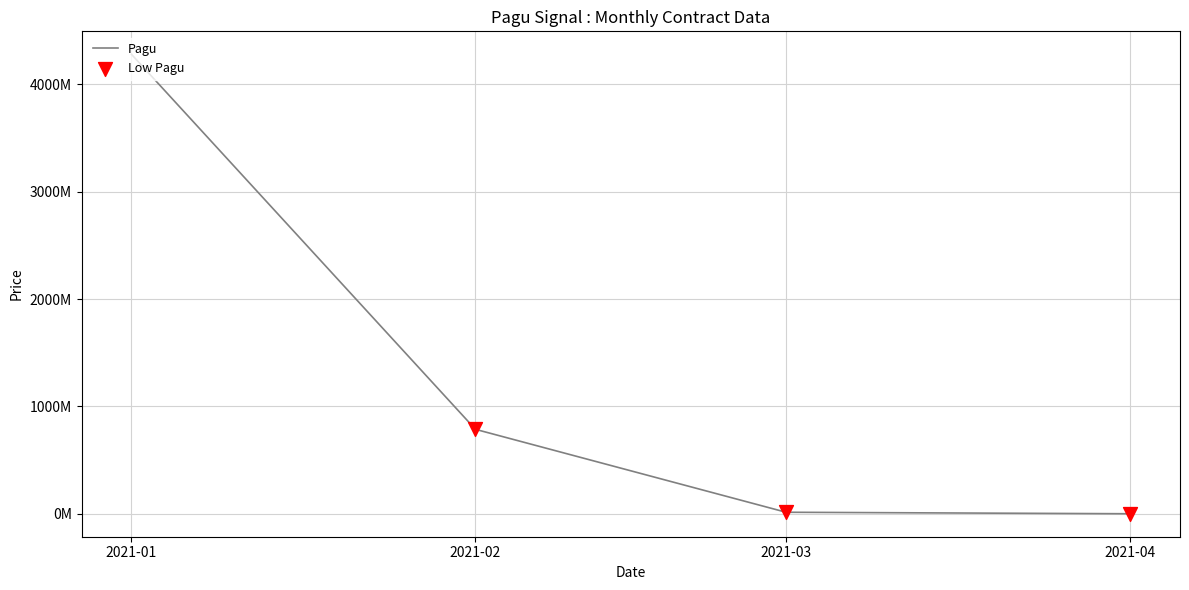

Does the chart have visible grid lines?

Yes